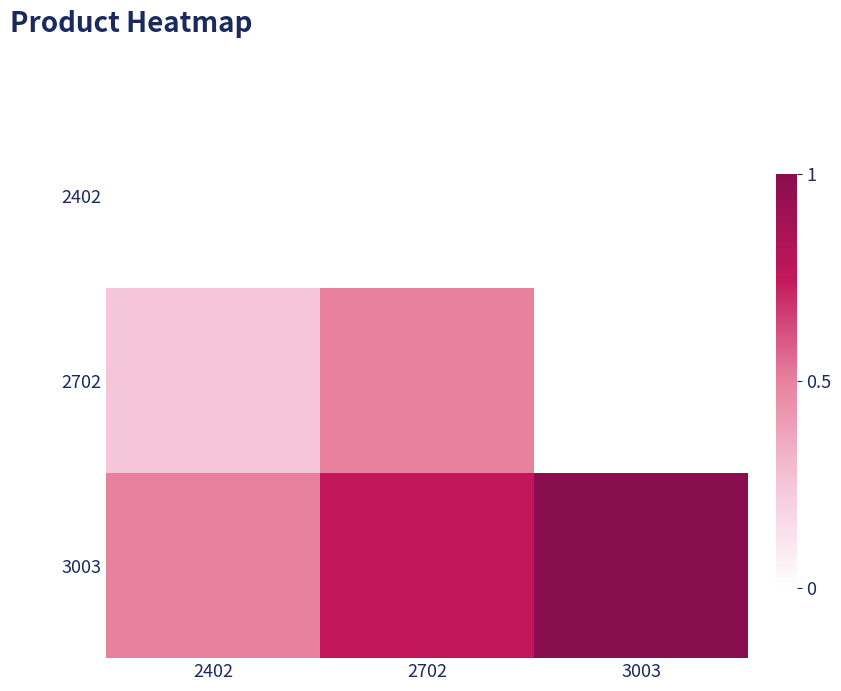

The 2702 series shows 1.6 at 2402. True or false?

False